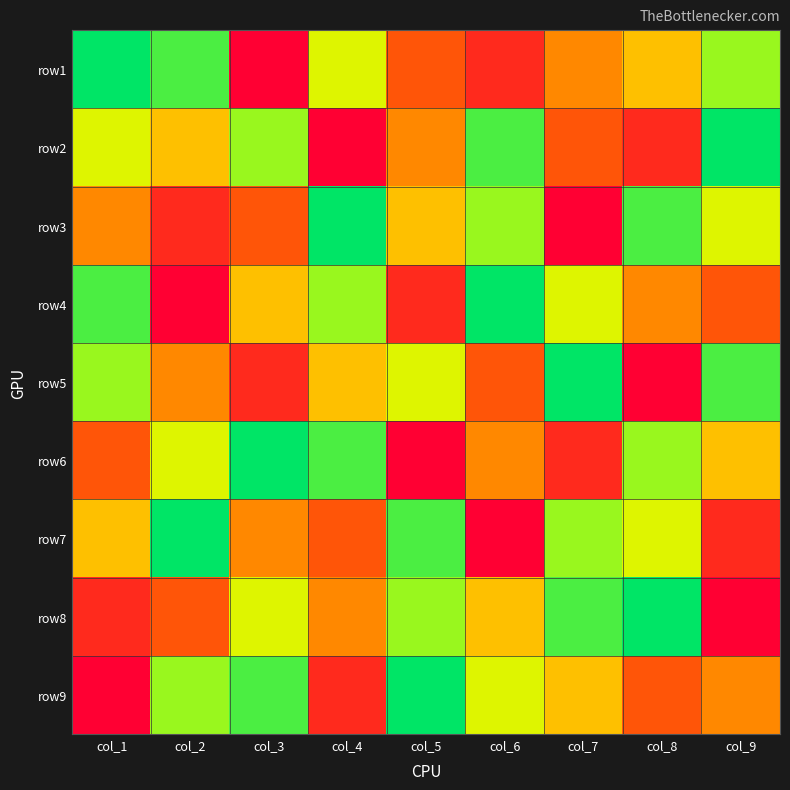

Between col_9 and col_8, which is larger?

col_9